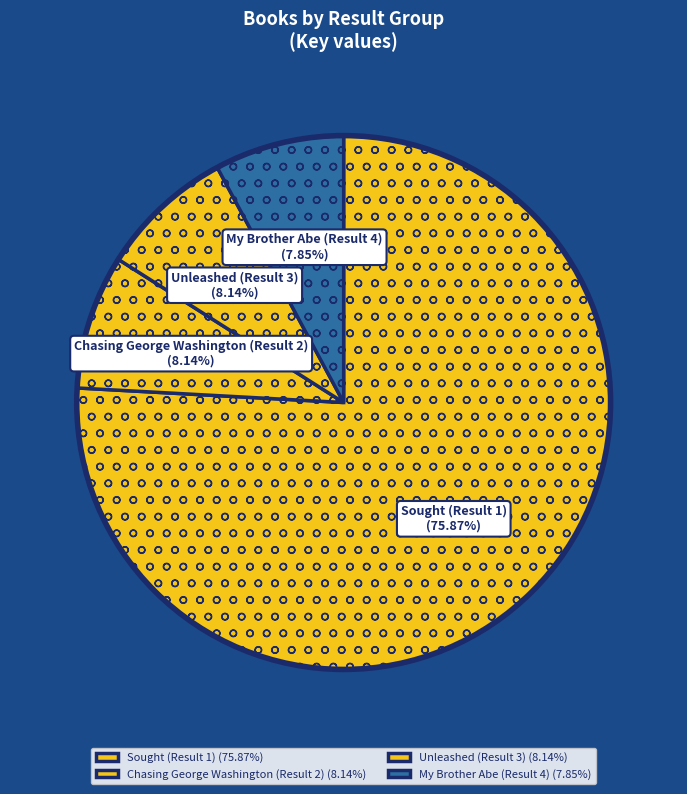

What is the ratio of the value at My Brother Abe (Result 4) to the value at Chasing George Washington (Result 2)?

1.0